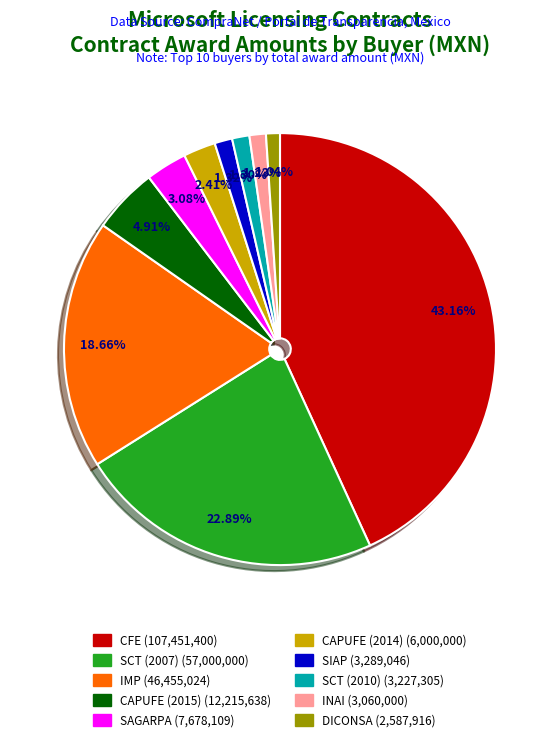

Does any single category account for the majority?

No